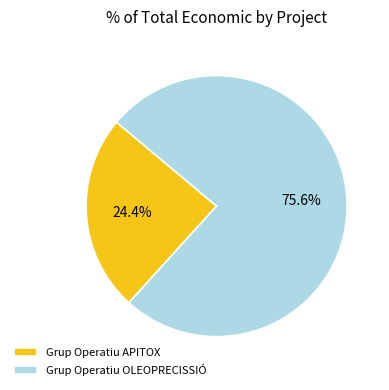

True or false: Grup Operatiu APITOX accounts for 24% of the total.

True